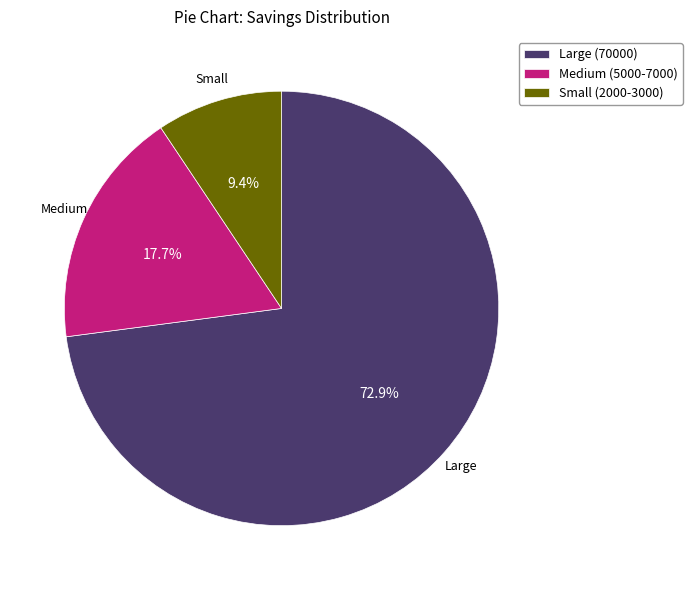

Rank the categories by value from highest to lowest.

Large (70000), Medium (5000-7000), Small (2000-3000)